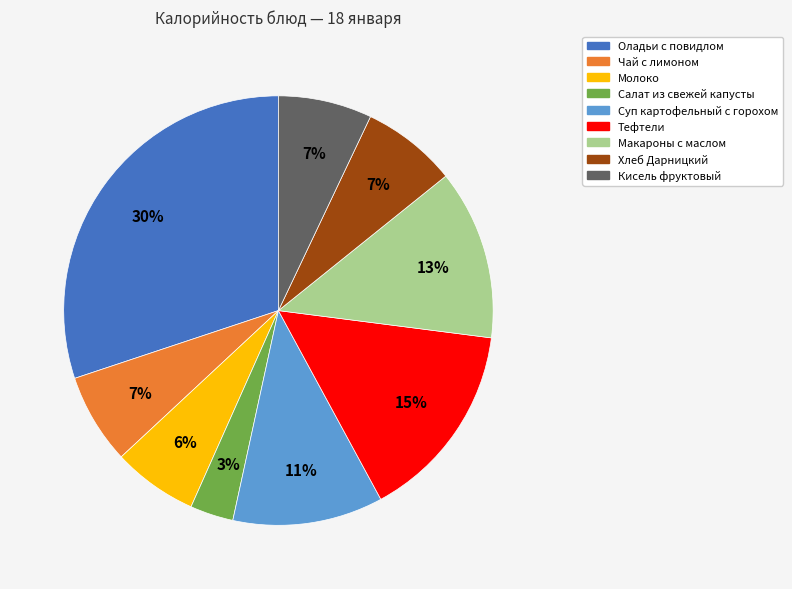

What percentage is the Тефтели slice, to the nearest percent?

15%